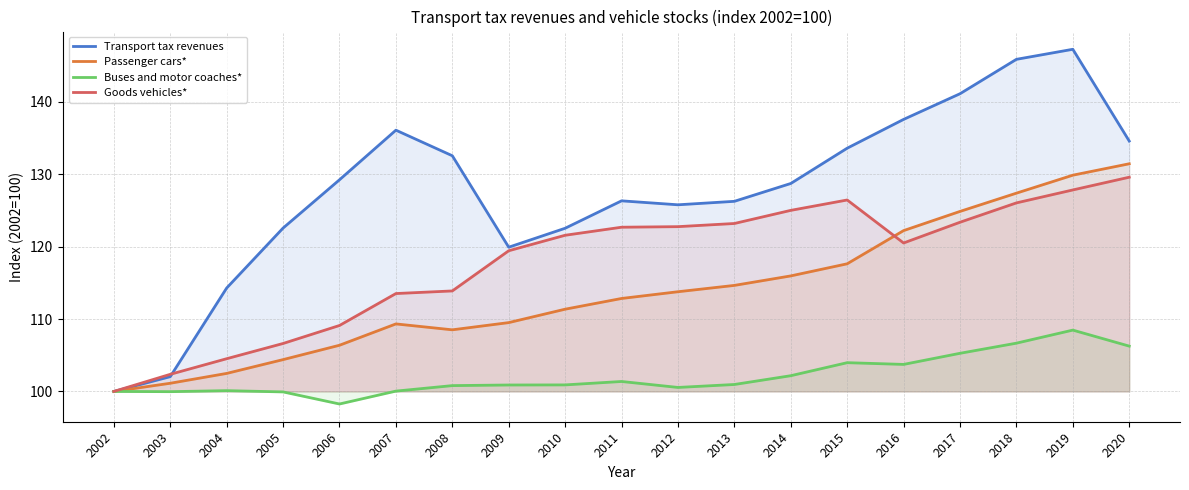

Between 2016 and 2010, which is larger?

2016